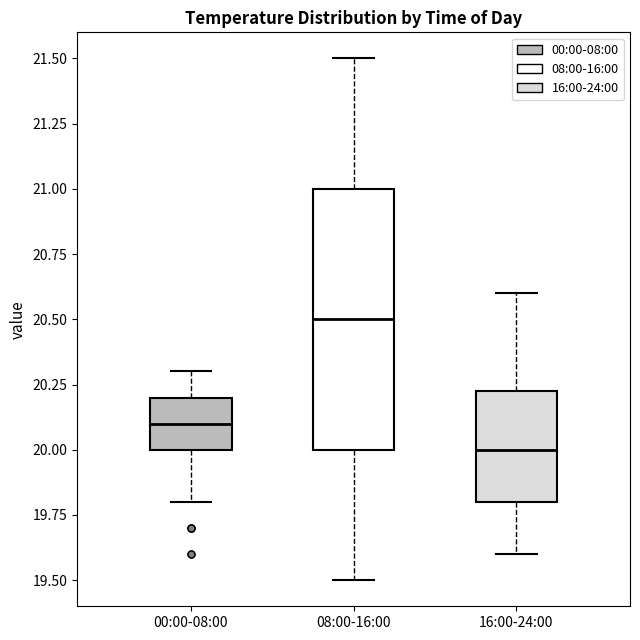

Where does the median line of the box for 00:00-08:00 sit on the y-axis? The values are not printed on the chart, so give them approximately, as read against the axis.

20.10